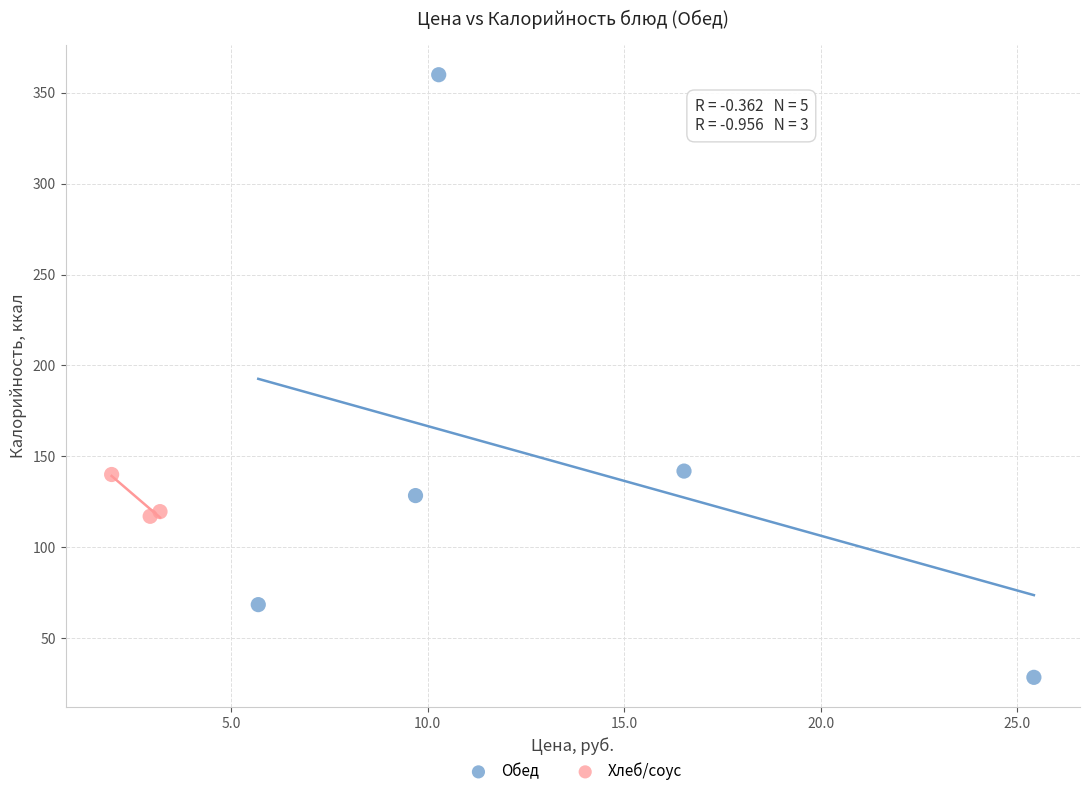

What are all the series names shown in the legend?

Обед, Хлеб/соус